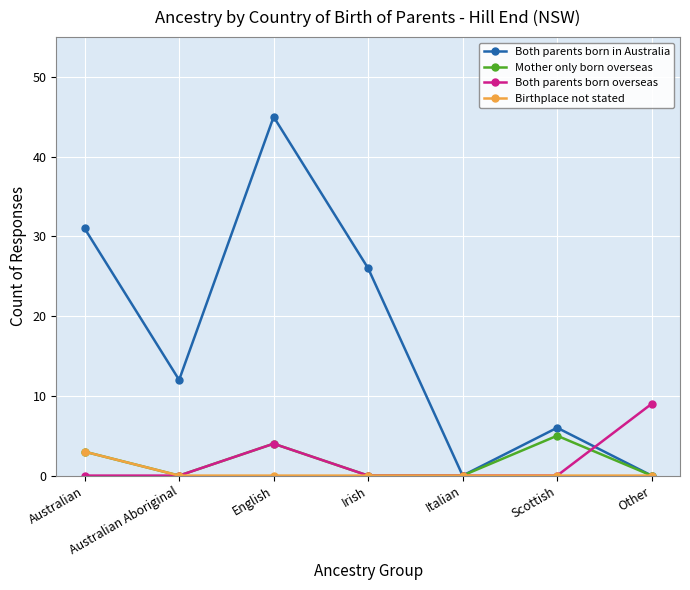

What is the label of the 6th point from the right?

Australian Aboriginal